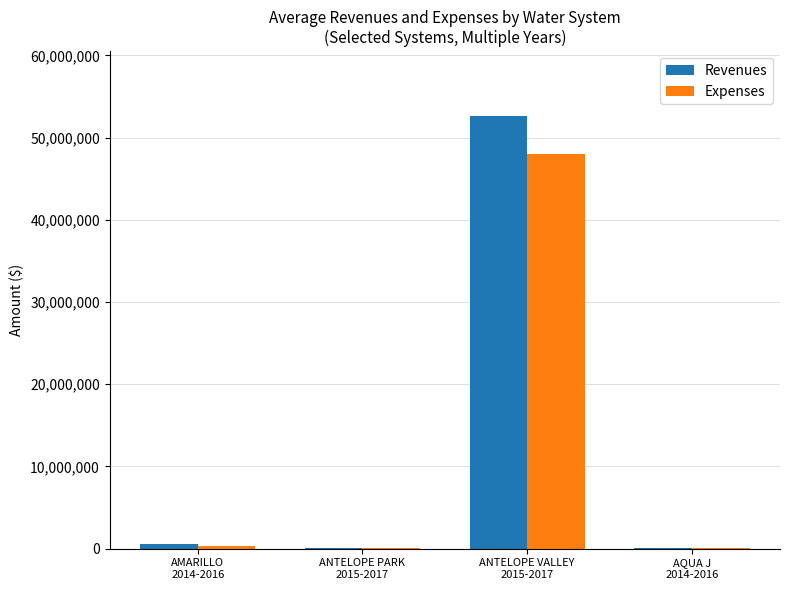

How many groups of bars are there?

4